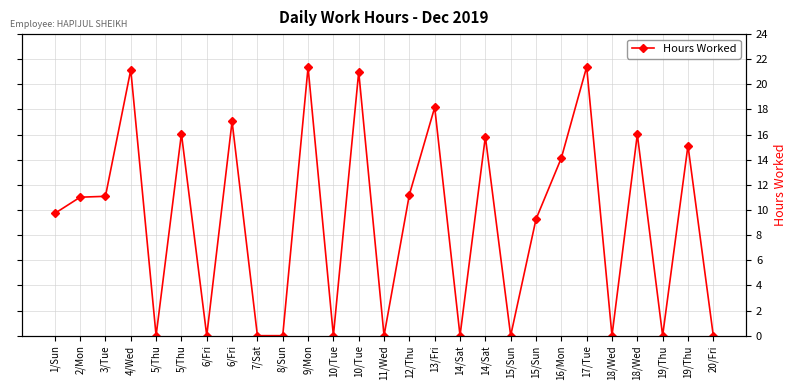

What is the label of the 3rd point from the right?

19/Thu